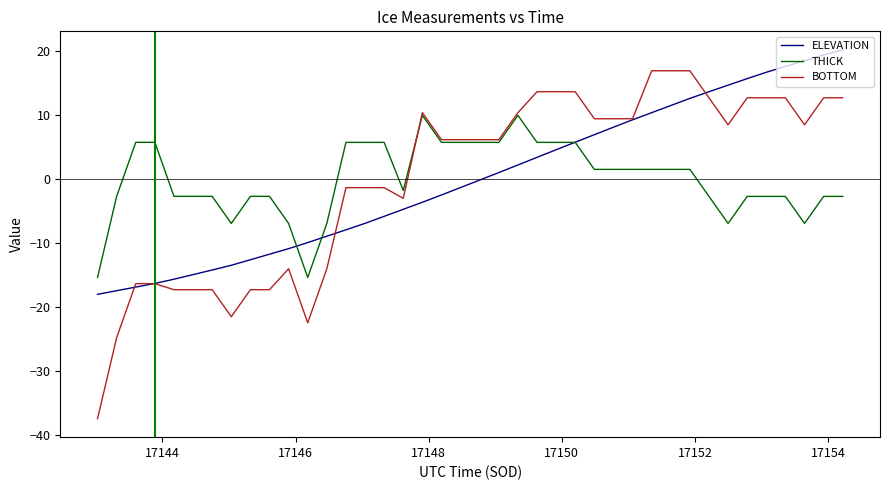

List the series in order of their peak value, highest first.

ELEVATION, BOTTOM, THICK